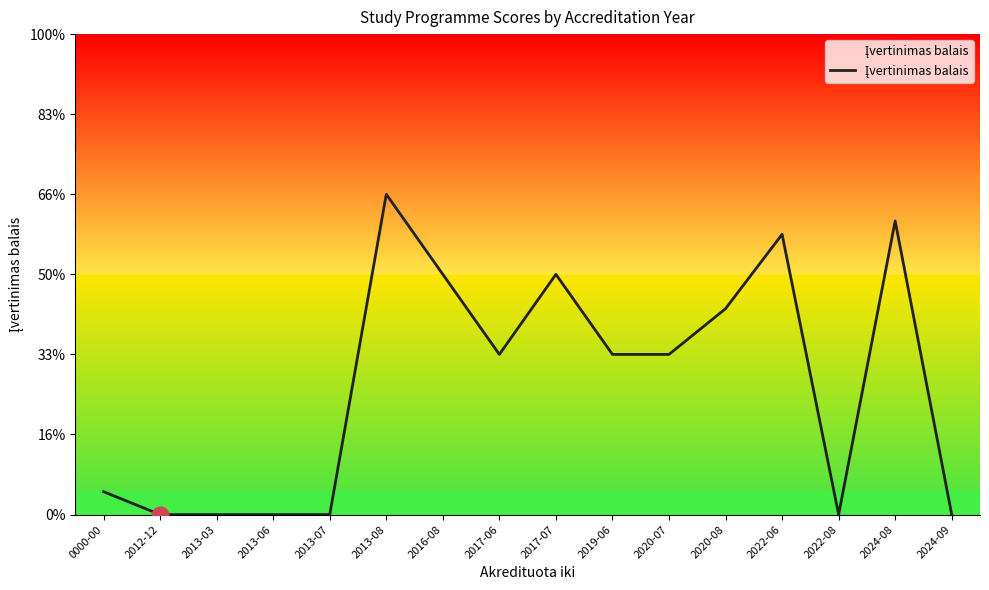

What is the difference between the values at 2017-07 and 2024-09?

3.0